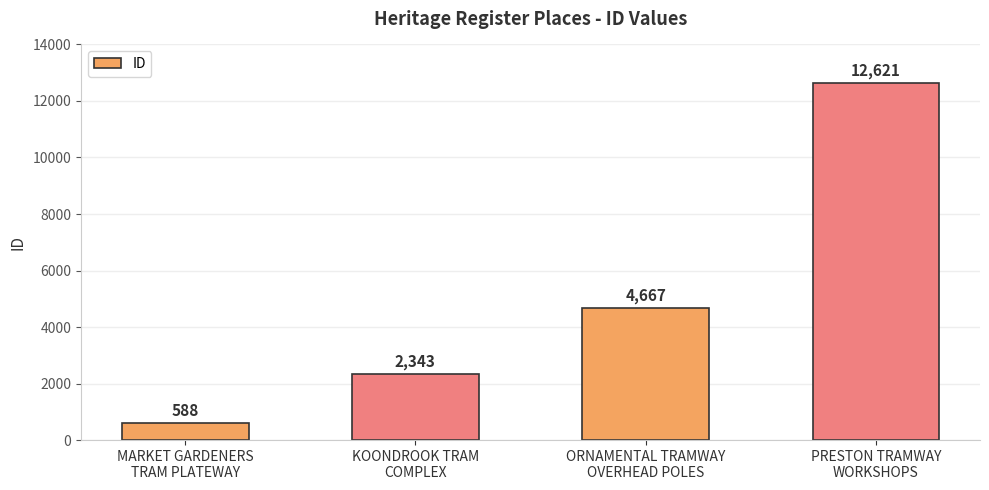

What is the ratio of the value at ORNAMENTAL TRAMWAY
OVERHEAD POLES to the value at MARKET GARDENERS
TRAM PLATEWAY?

7.9